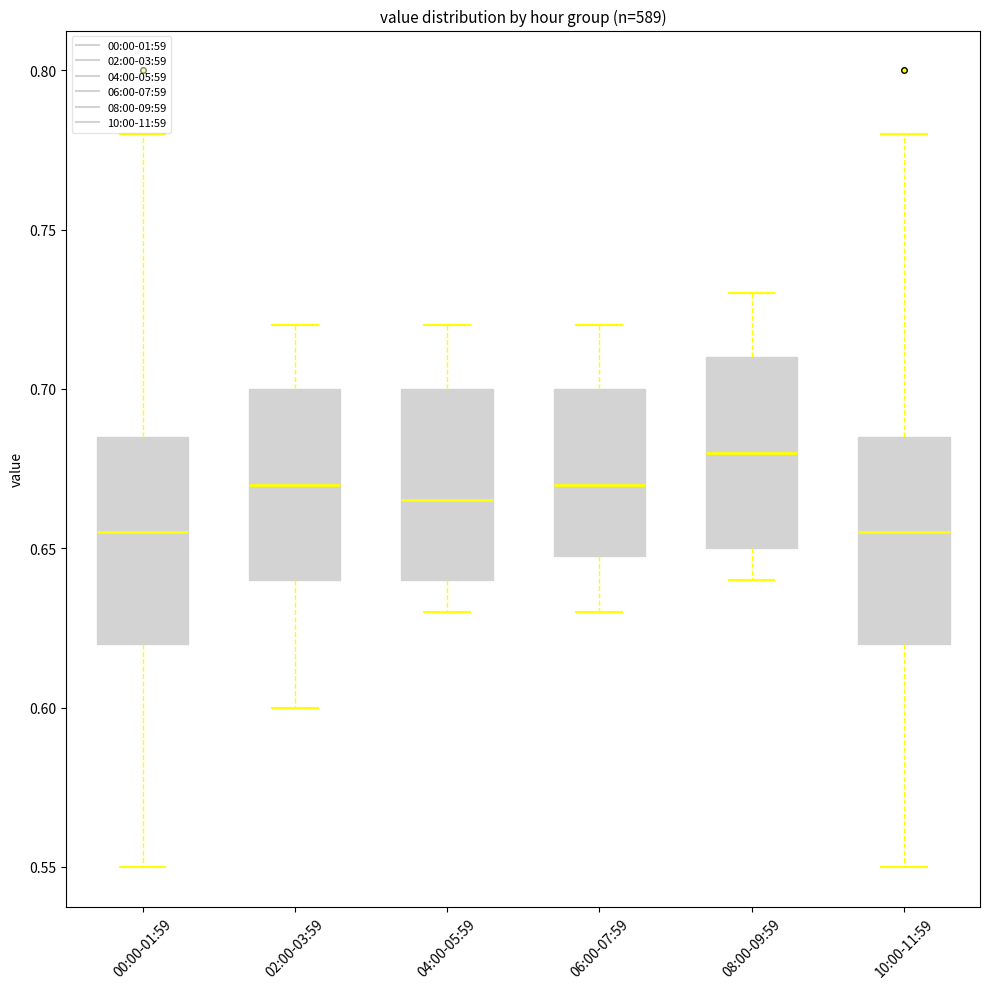

Which box has the highest median line?

08:00-09:59